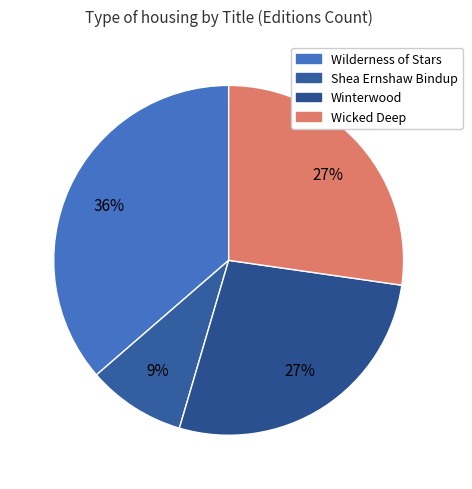

The Winterwood slice represents 16% of the pie. True or false?

False